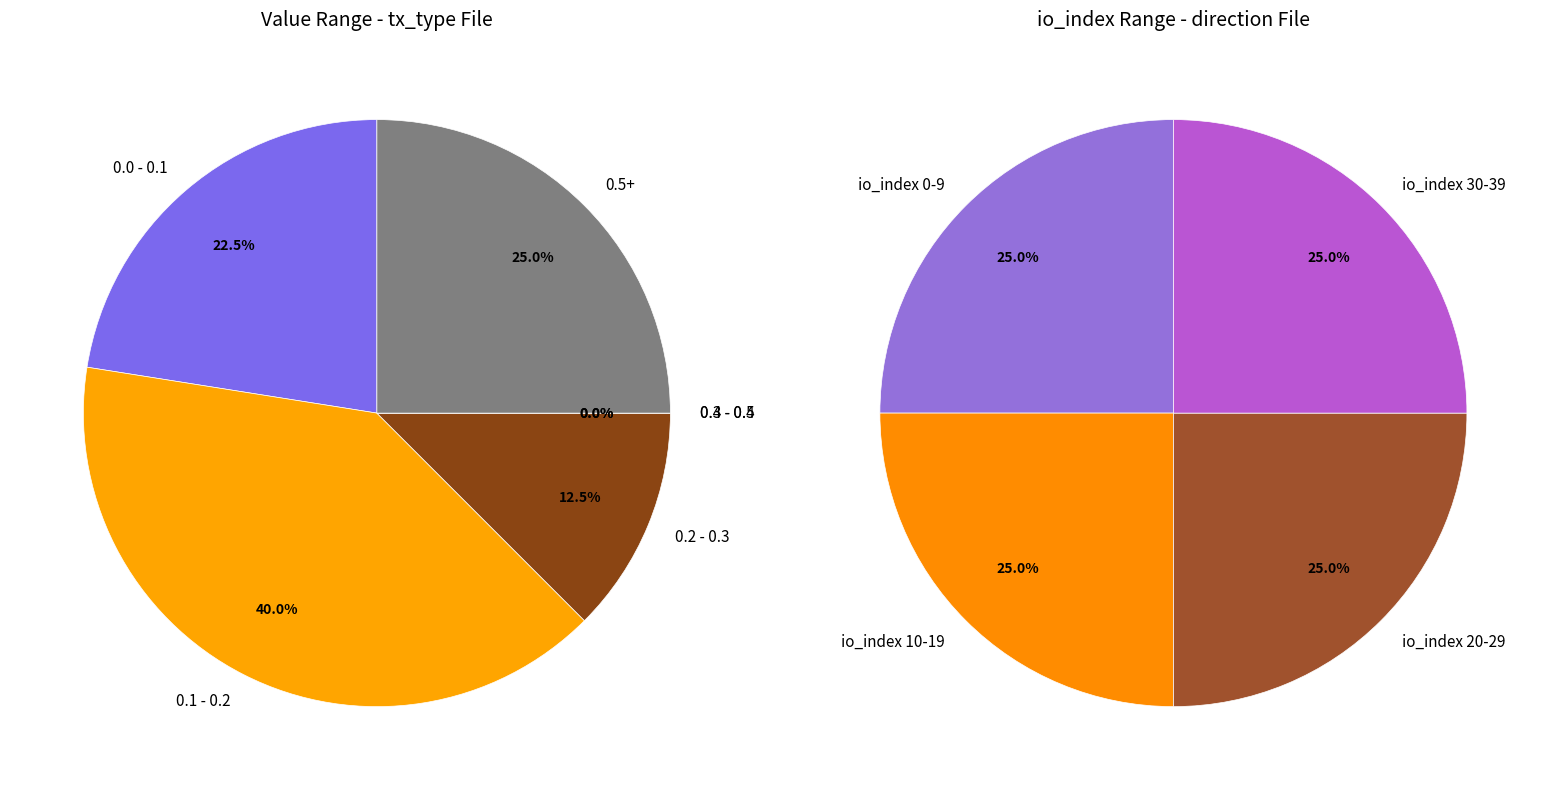

Is there a majority slice in this chart?

No